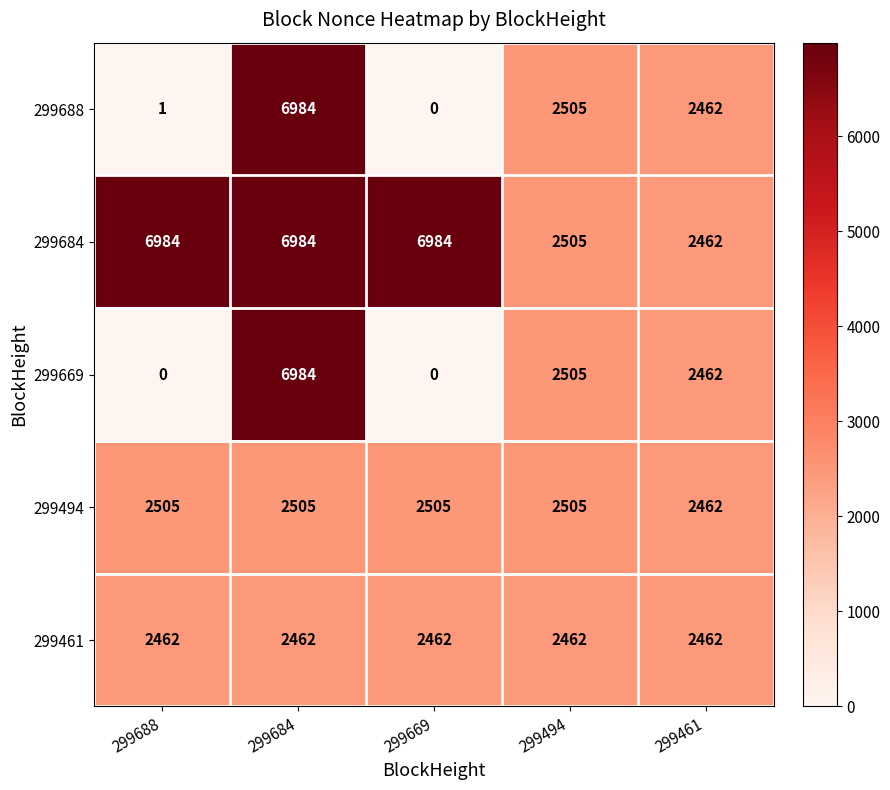

How many categories are shown in the chart?

5